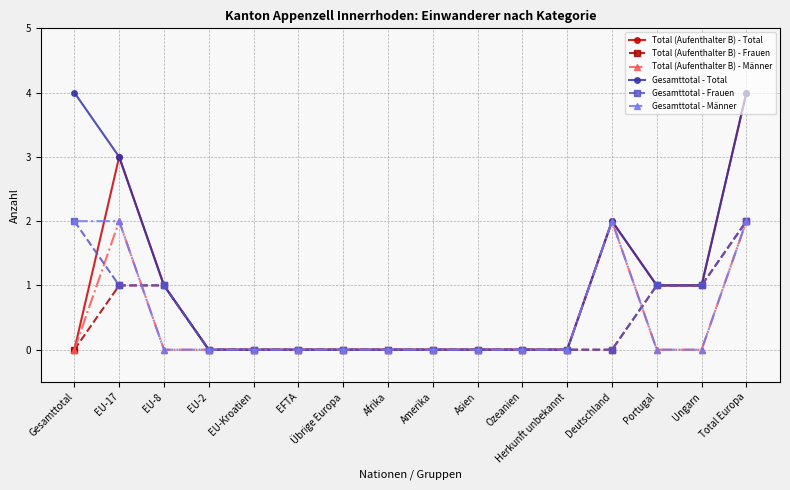

What are all the series names shown in the legend?

Total (Aufenthalter B) - Total, Total (Aufenthalter B) - Frauen, Total (Aufenthalter B) - Männer, Gesamttotal - Total, Gesamttotal - Frauen, Gesamttotal - Männer